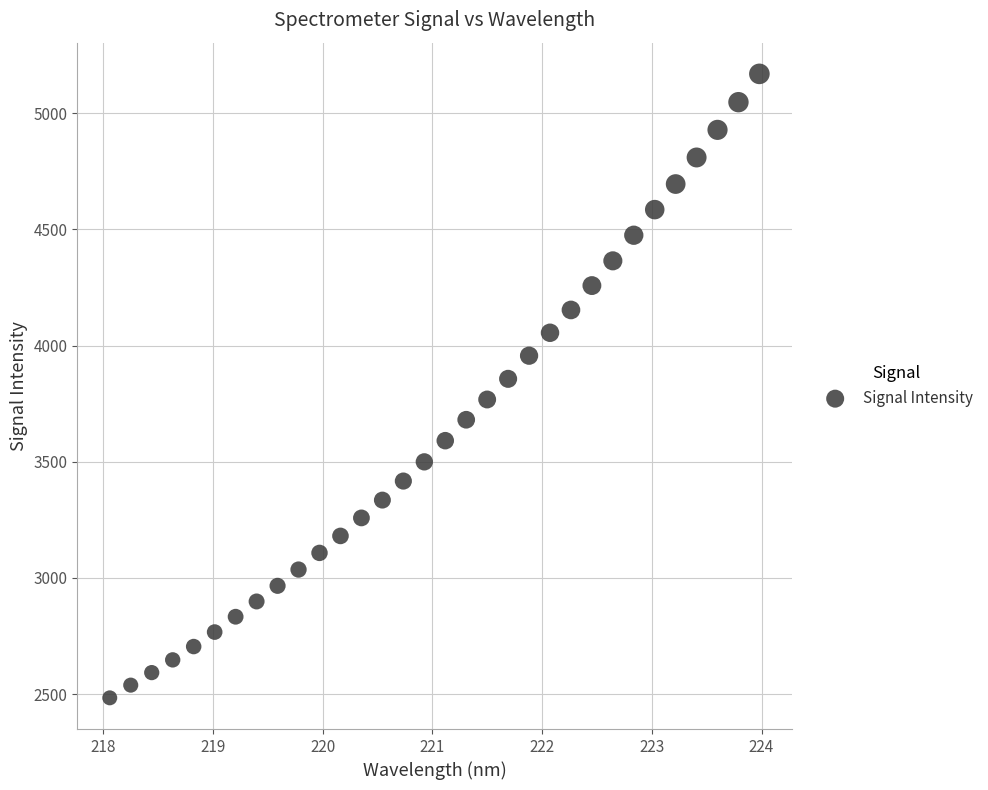

What is the range of X values (max minus min)?

5.9